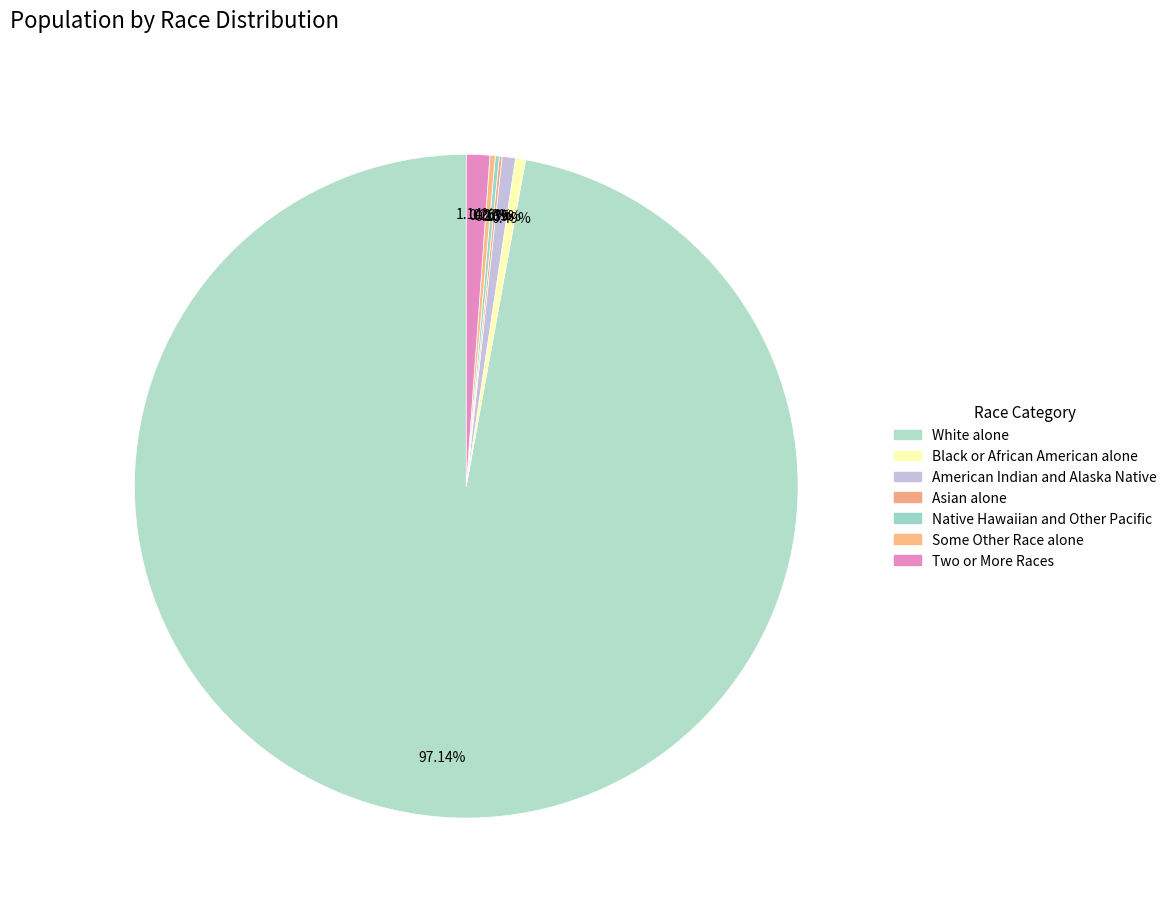

To the nearest percent, what portion does Two or More Races represent?

1%